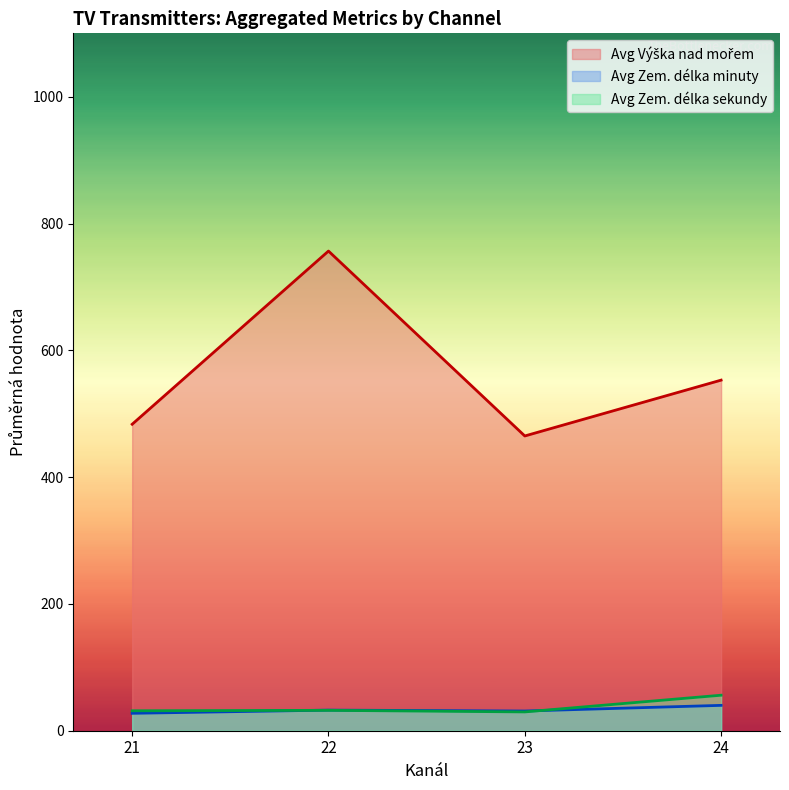

True or false: Zem. délka sekundy and Výška nad mořem intersect in this chart.

False